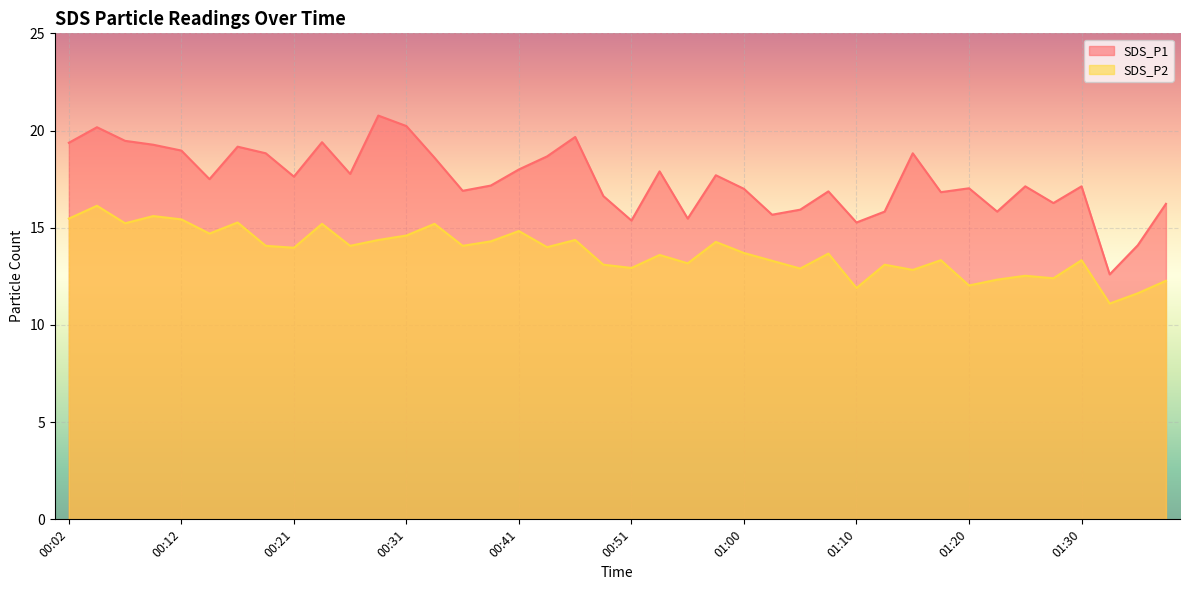

Which series has the widest spread of values?

SDS_P1